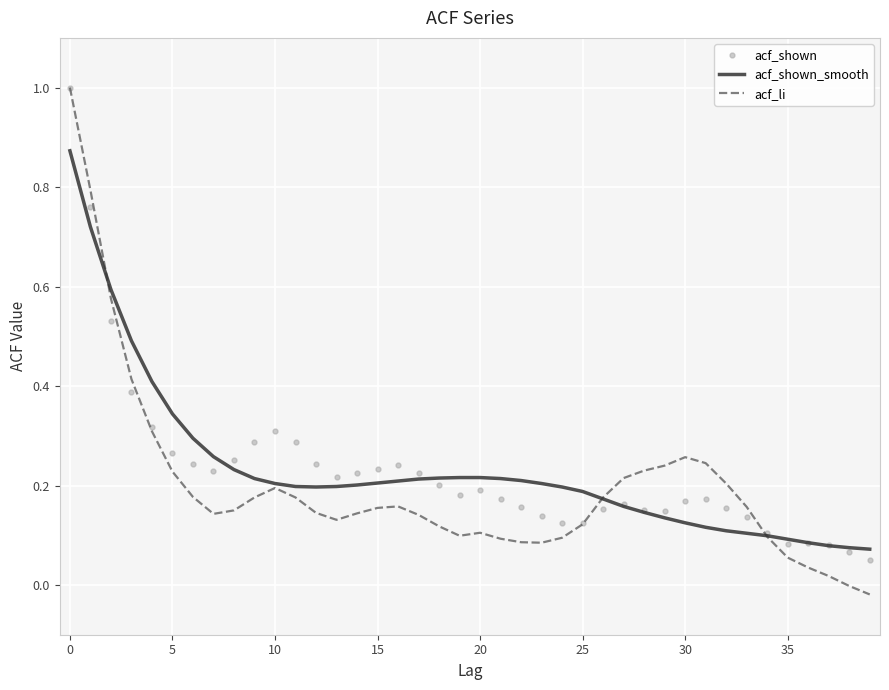

What is the maximum value for acf_li?

1.0